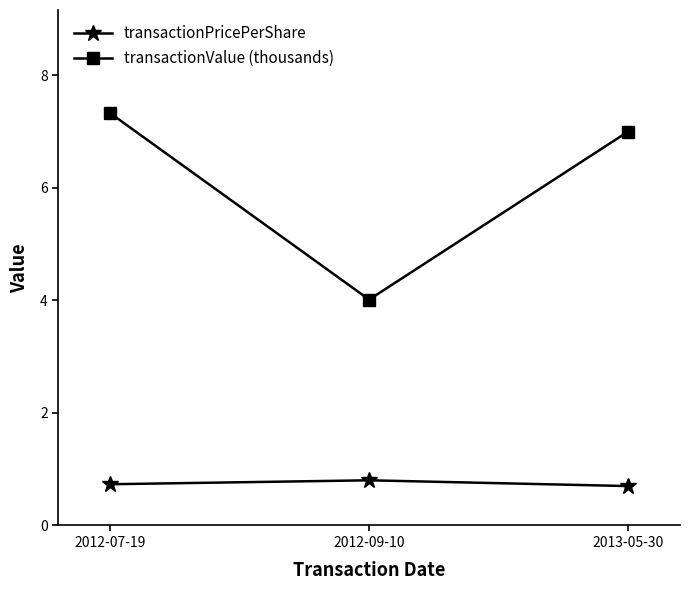

What is the maximum value for transactionPricePerShare?

0.8